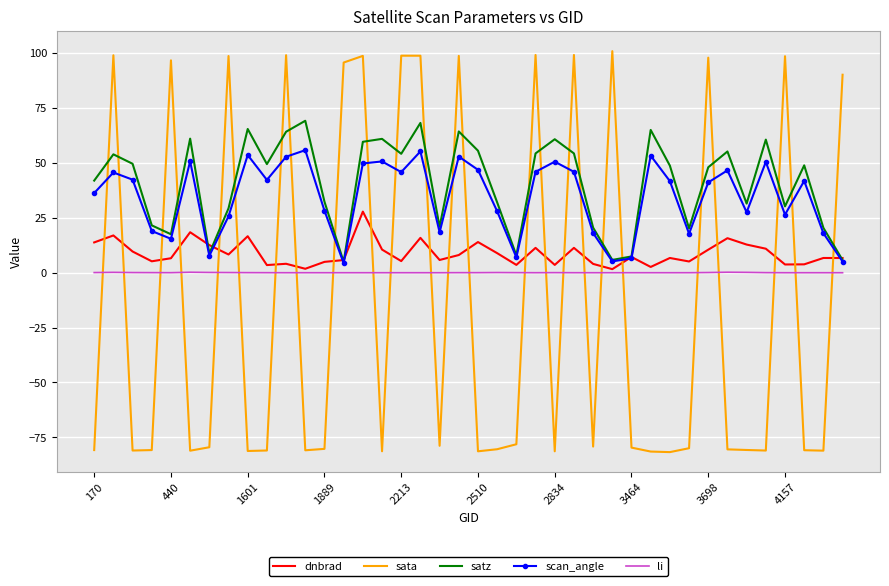

Which series has the widest spread of values?

sata